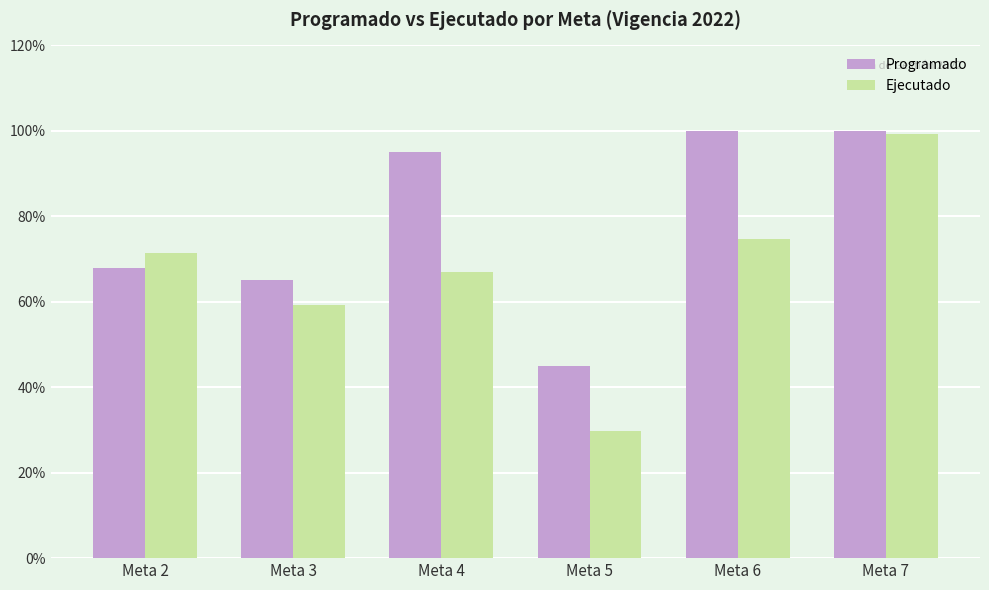

Rank the series by their average value, from highest to lowest.

Programado, Ejecutado